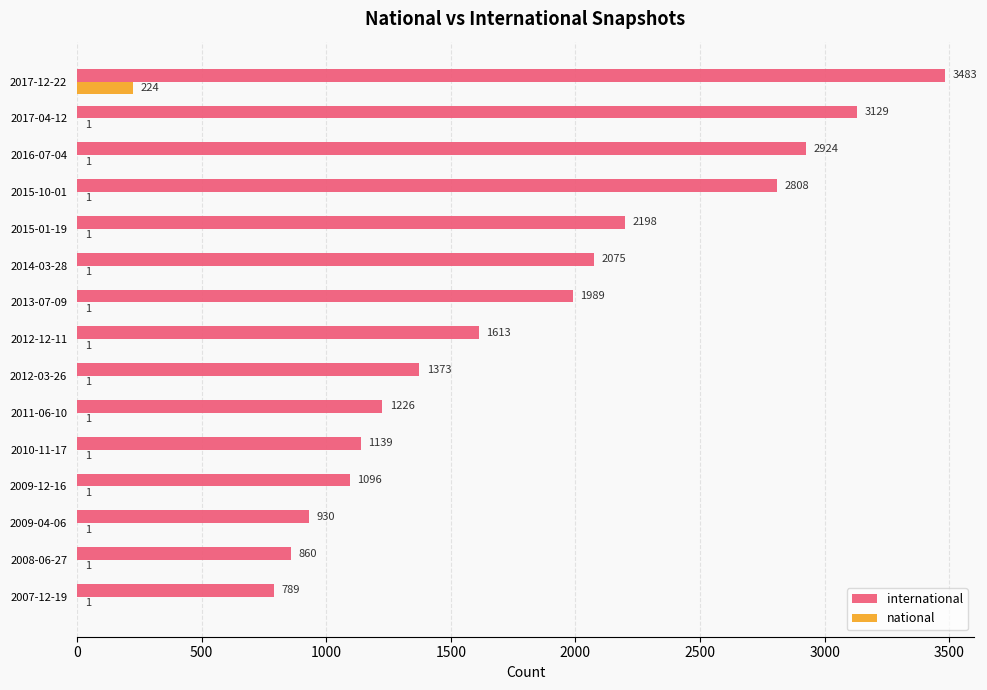

What is the sum of all national values?

238